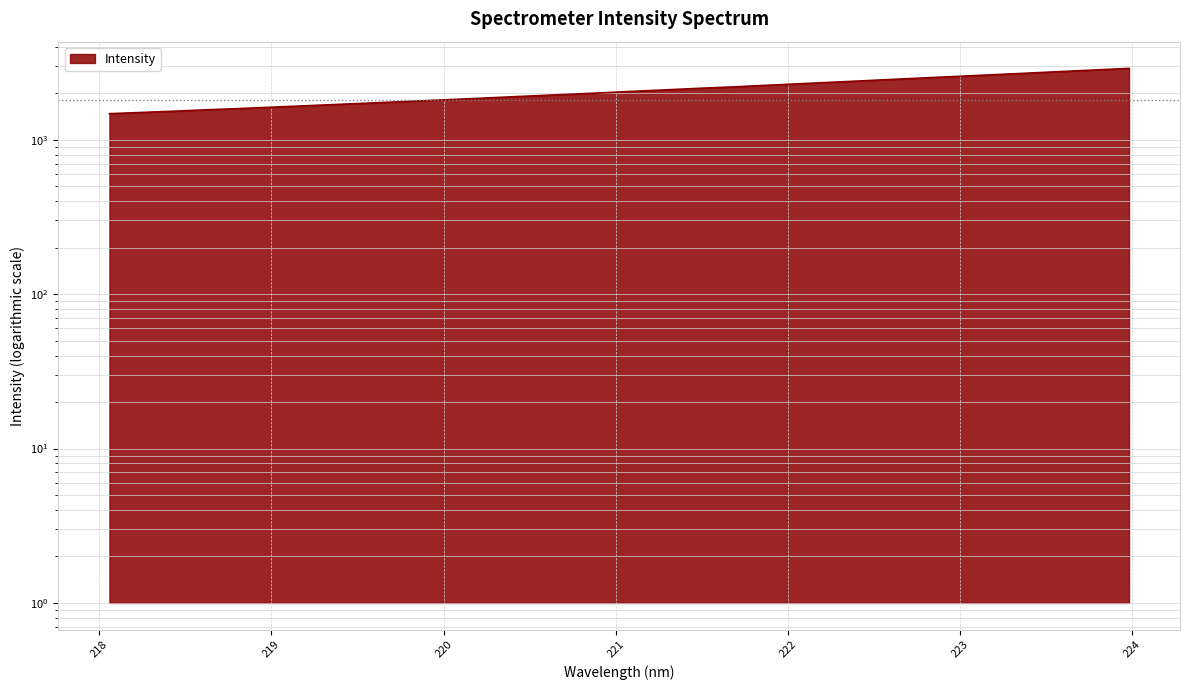

Reading right to left, extract all data points from this chart.

2894.6	2829.0	2766.3	2702.5	2642.0	2582.8	2525.5	2468.0	2411.3	2356.5	2303.5	2251.5	2198.9	2153.7	2106.6	2060.8	2012.3	1968.7	1927.0	1885.4	1843.6	1804.4	1766.7	1729.8	1694.4	1659.3	1625.5	1592.3	1563.0	1530.5	1501.3	1473.5